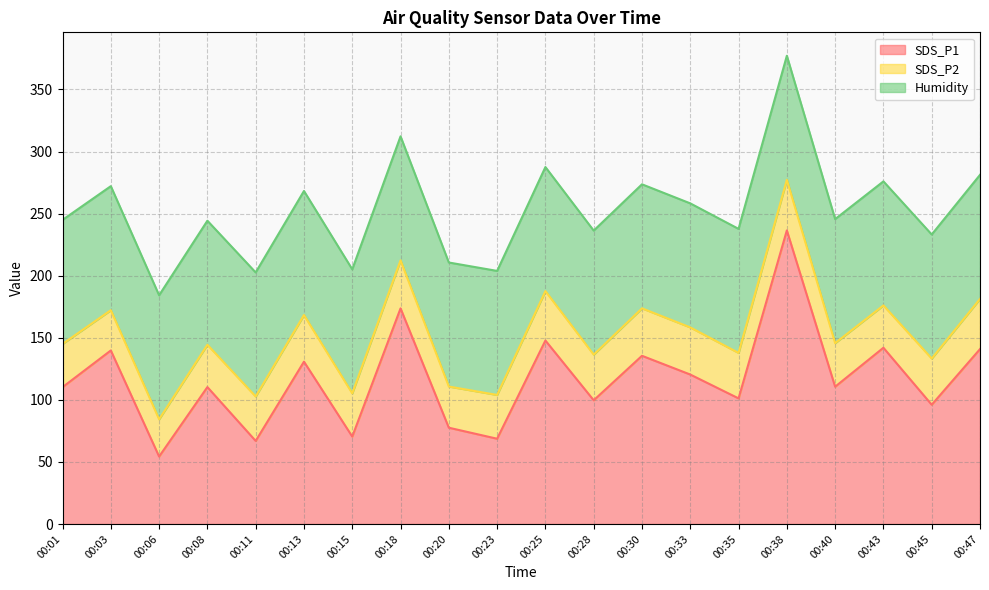

At which category is the sum across all series the highest?

00:38